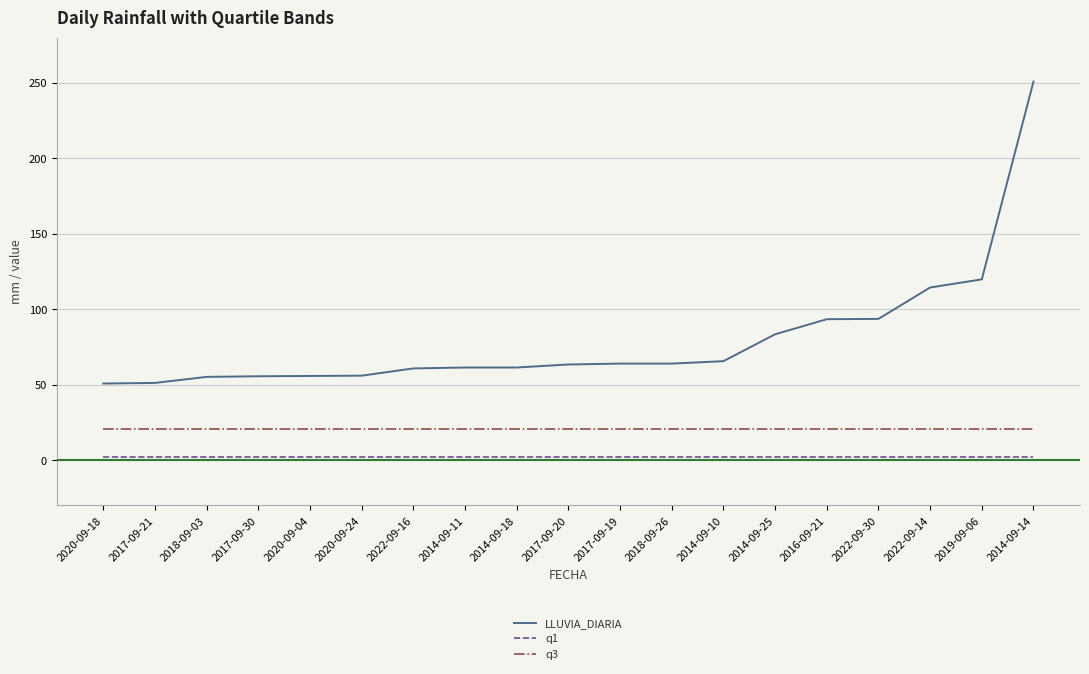

What are all the series names shown in the legend?

LLUVIA_DIARIA, q1, q3